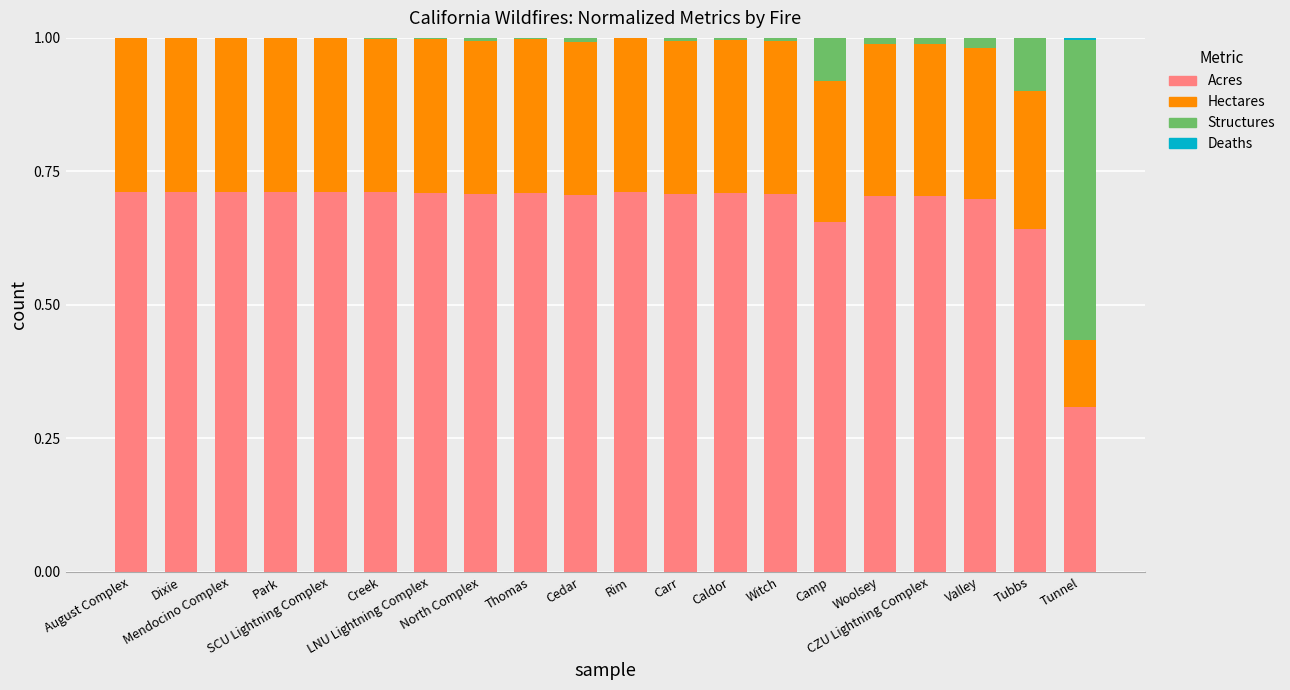

What is the label of the 11th bar from the right?

Cedar